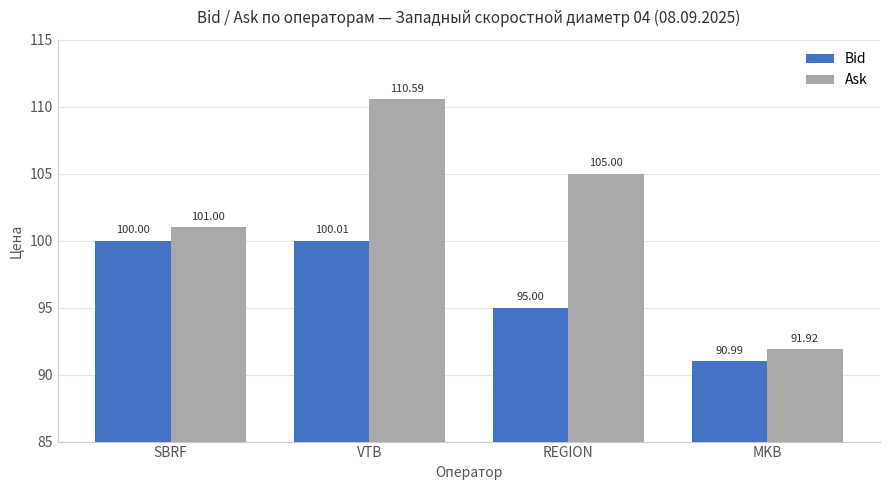

What is the difference between the highest and lowest values at MKB?

0.9